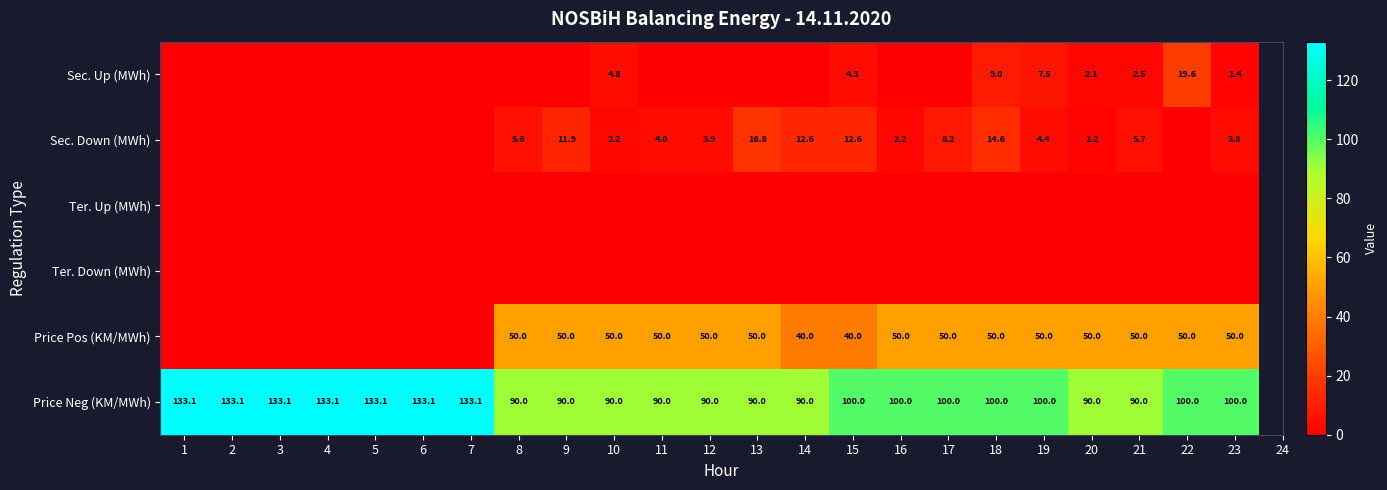

What is the sum of the Price Neg (KM/MWh) values at 6 and 9?

223.1